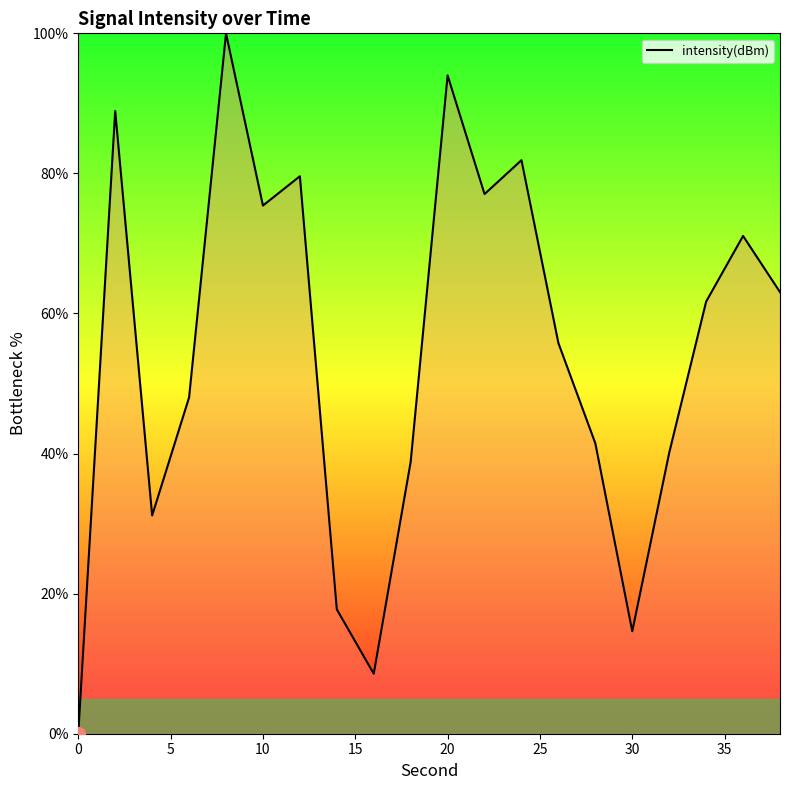

What is the difference between the maximum and minimum values?

100.0